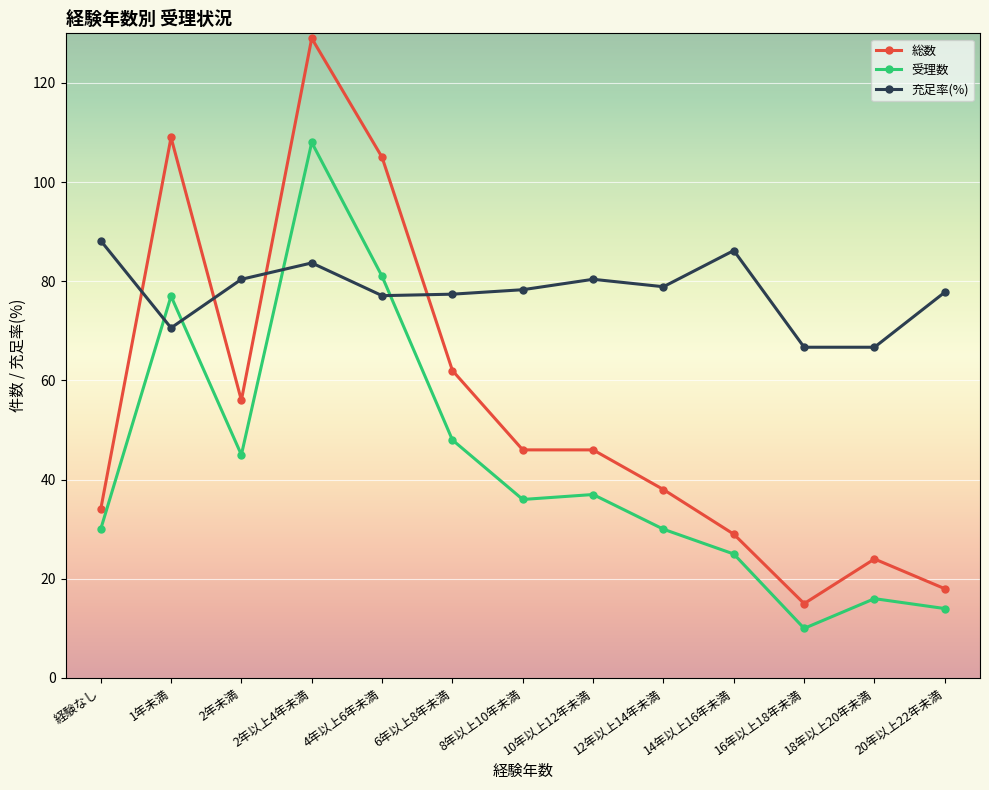

Does the chart display data point markers on the line(s)?

Yes